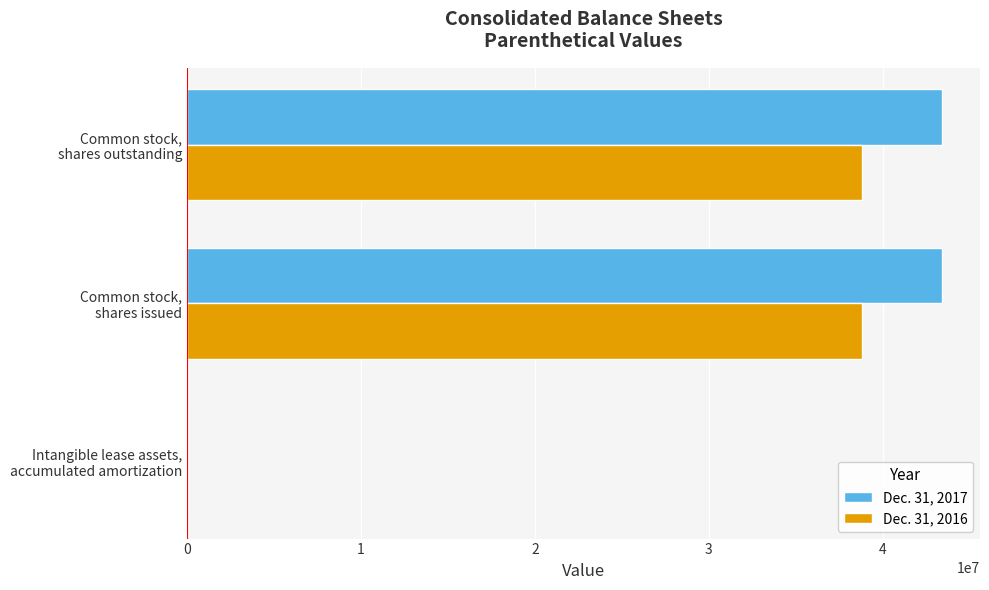

Which series has the largest total across all categories?

Dec. 31, 2017